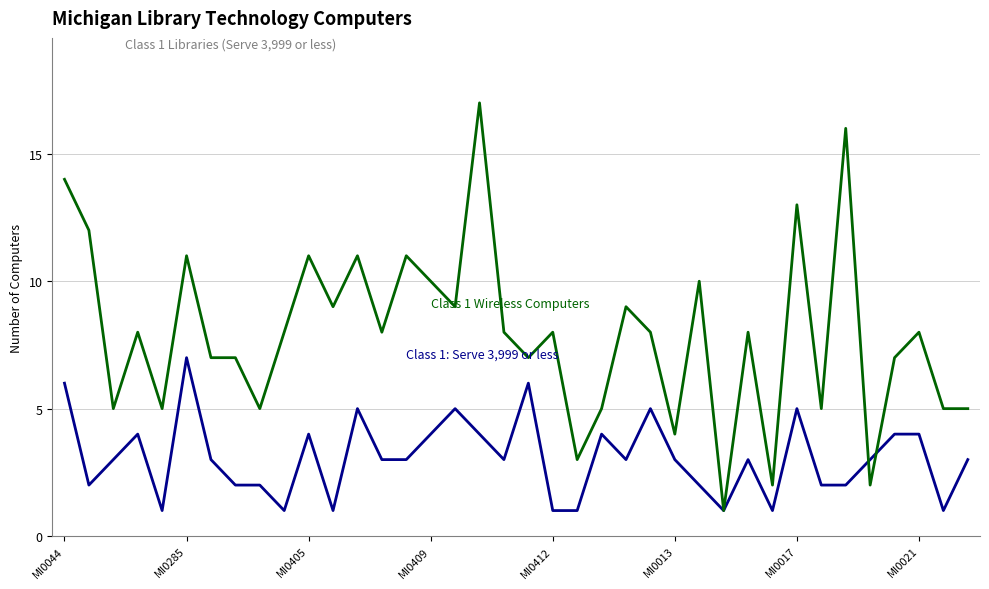

What is the maximum value shown in the chart?

17